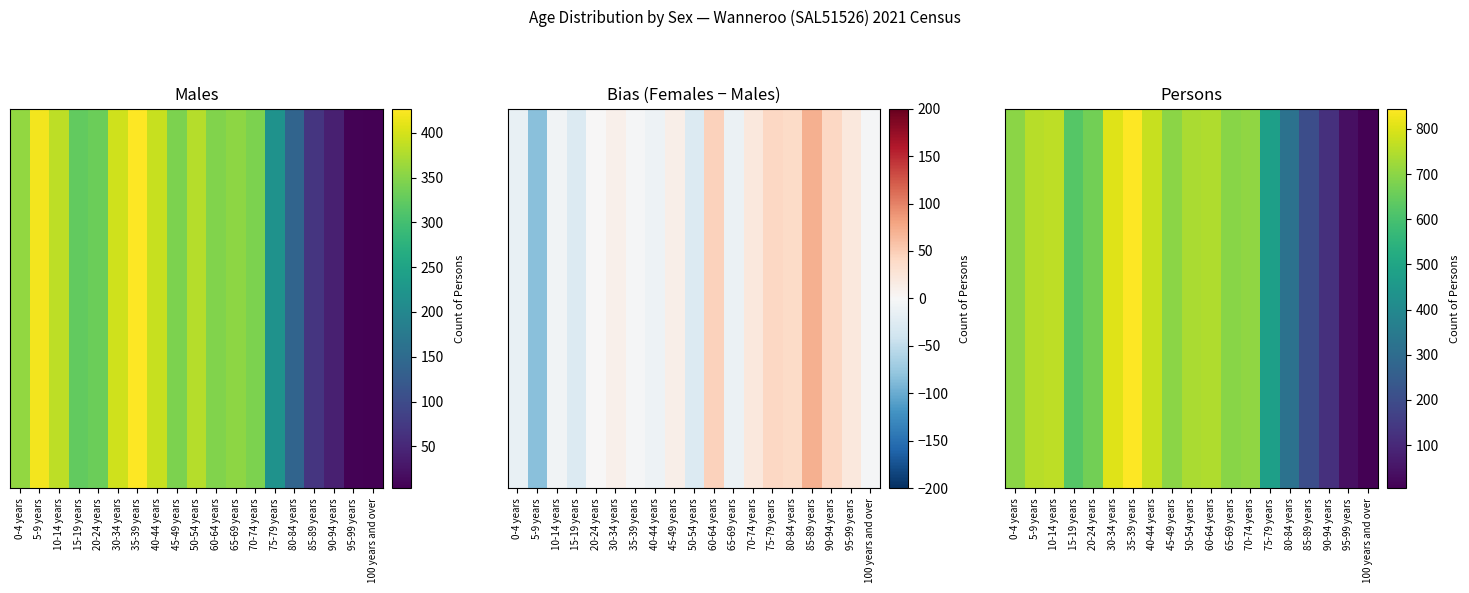

What is the average value?

562